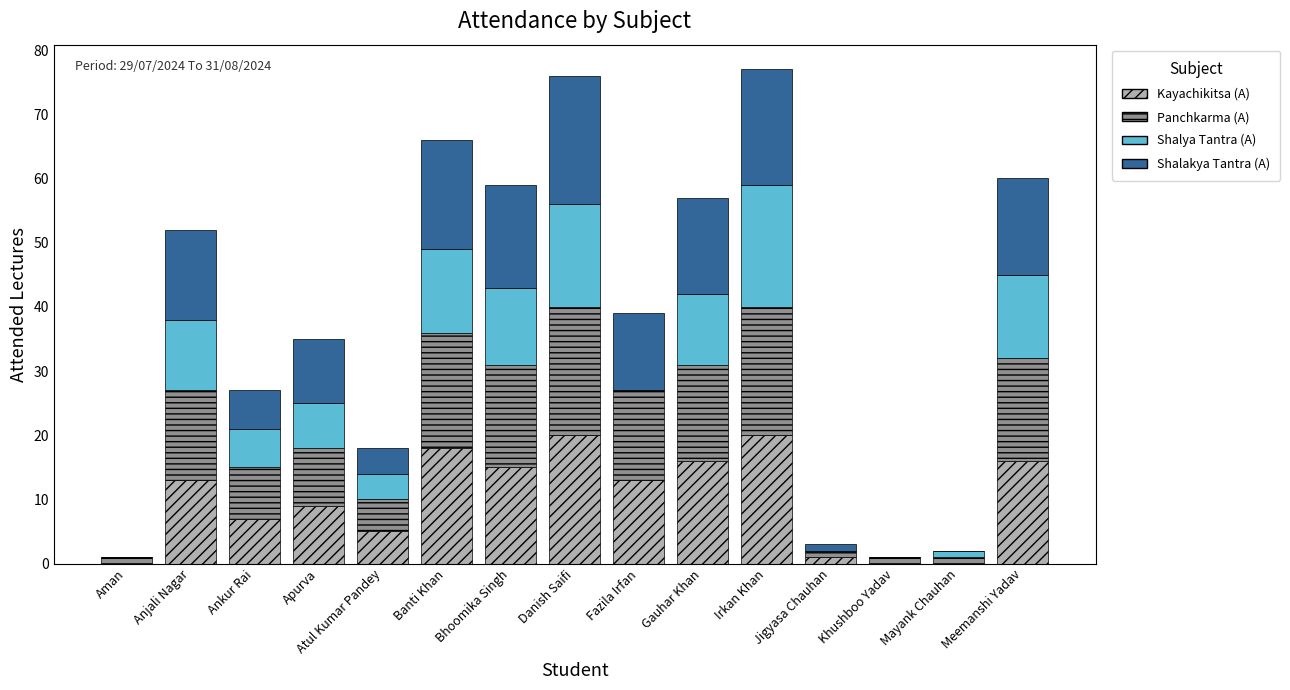

What is the total value across all series at Fazila Irfan?

39